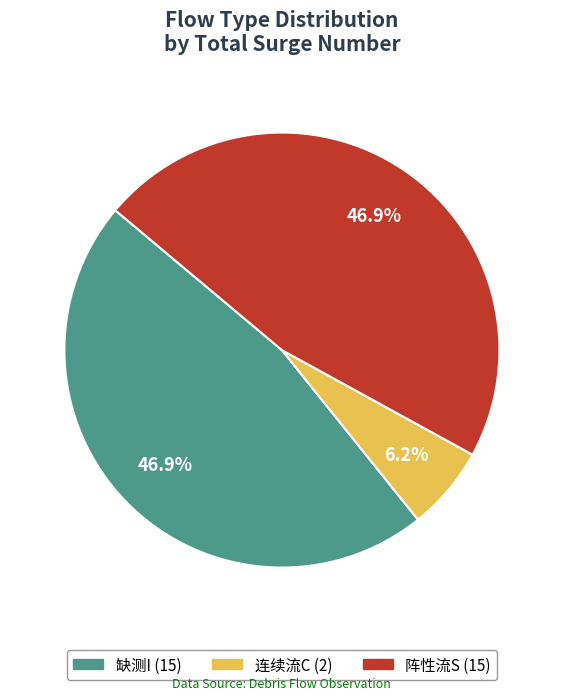

To the nearest percent, what percentage of the pie is 阵性流S?

47%